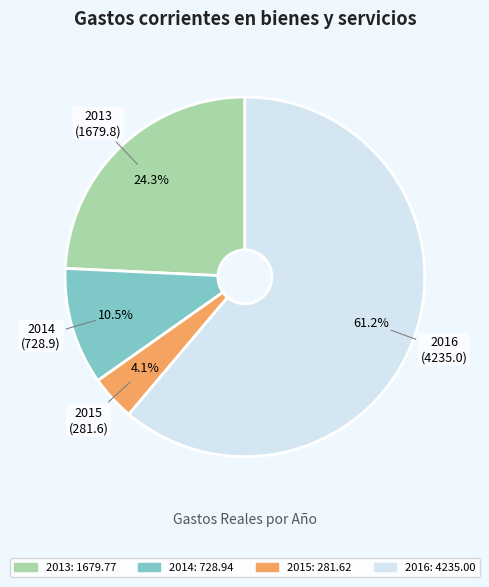

The 2015 slice represents 4% of the pie. True or false?

True